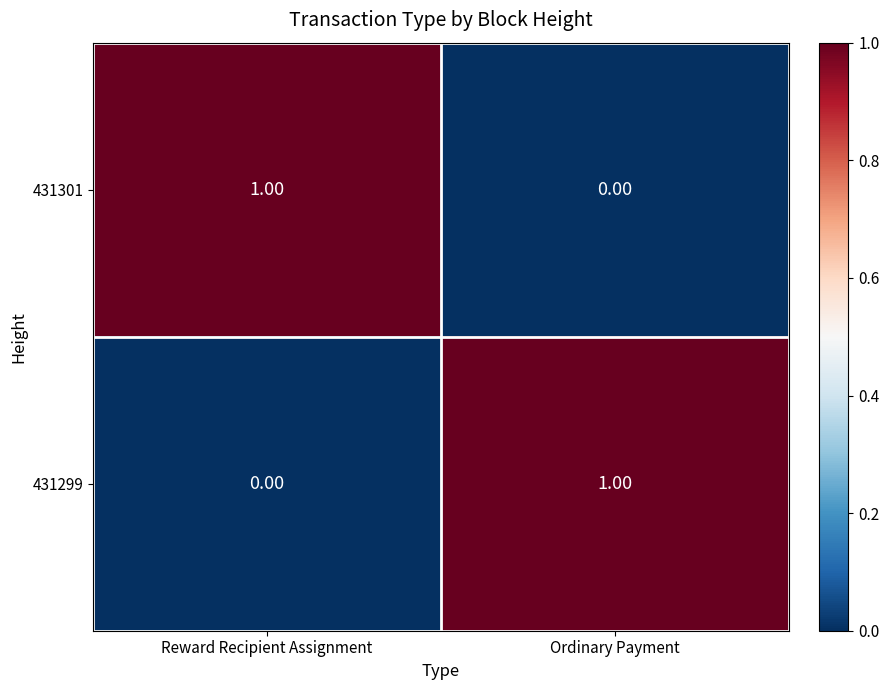

Where is 431301 nearest to the value 0?

Ordinary Payment